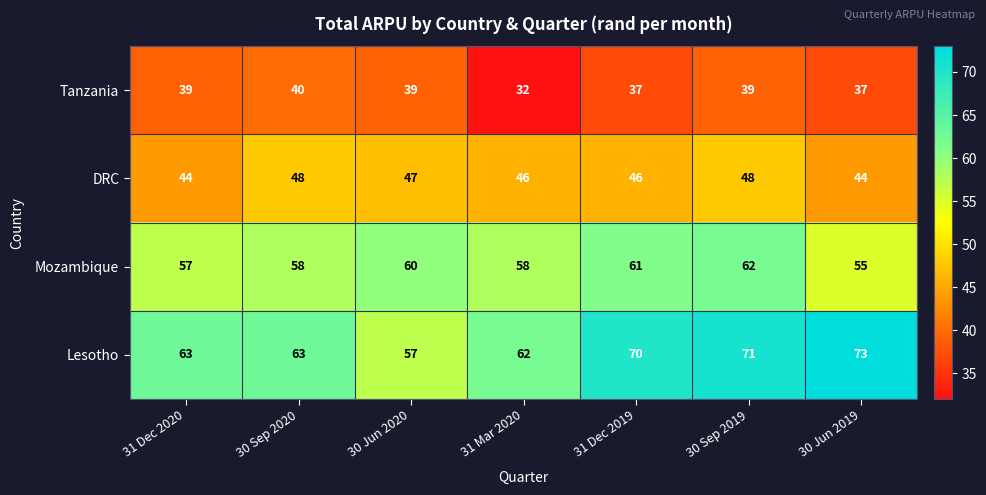

What is the spread (max minus min) of values at 31 Dec 2019?

33